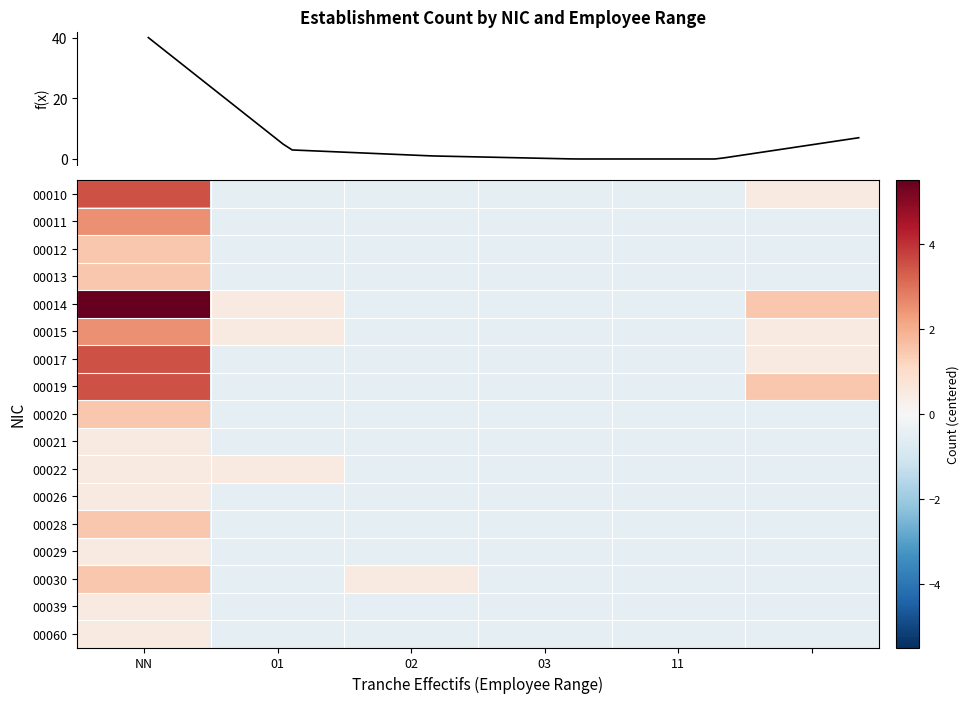

How many values in the 00020 series exceed 0?

1